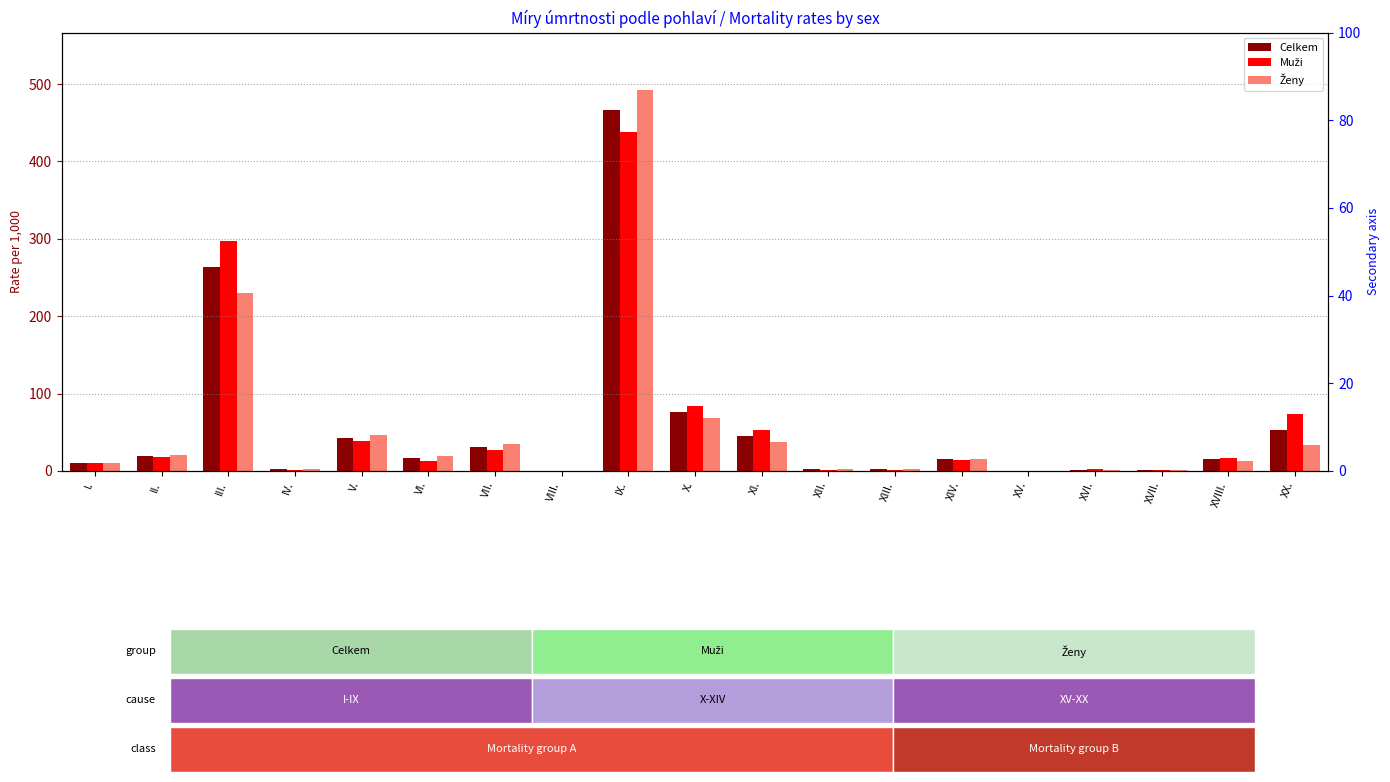

Rank the series by their maximum value, from lowest to highest.

Muži, Celkem, Ženy